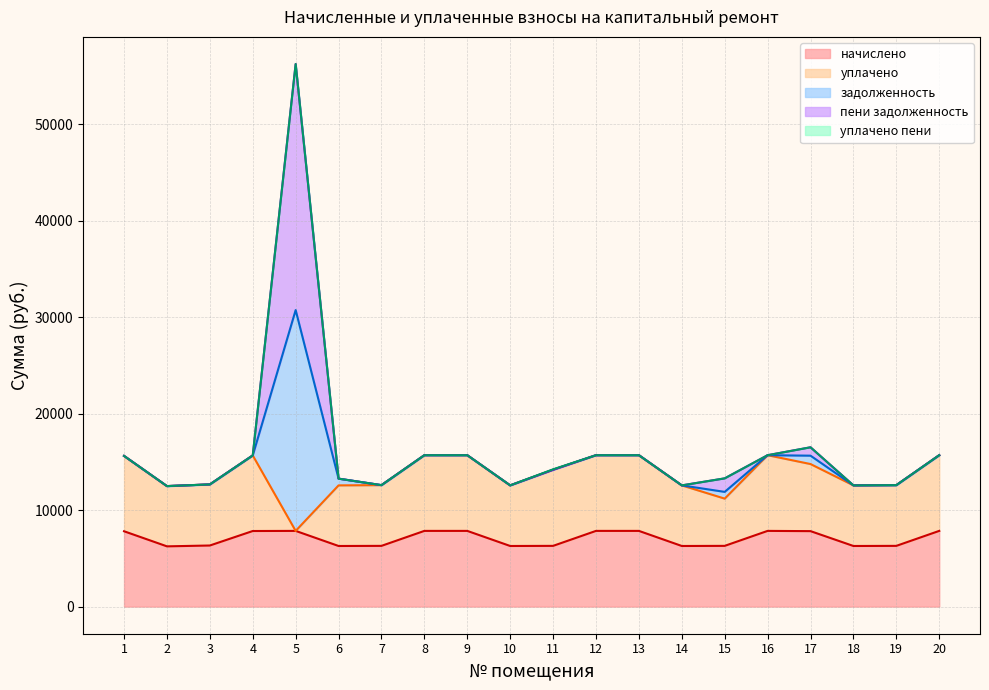

At which category is the sum across all series the highest?

5